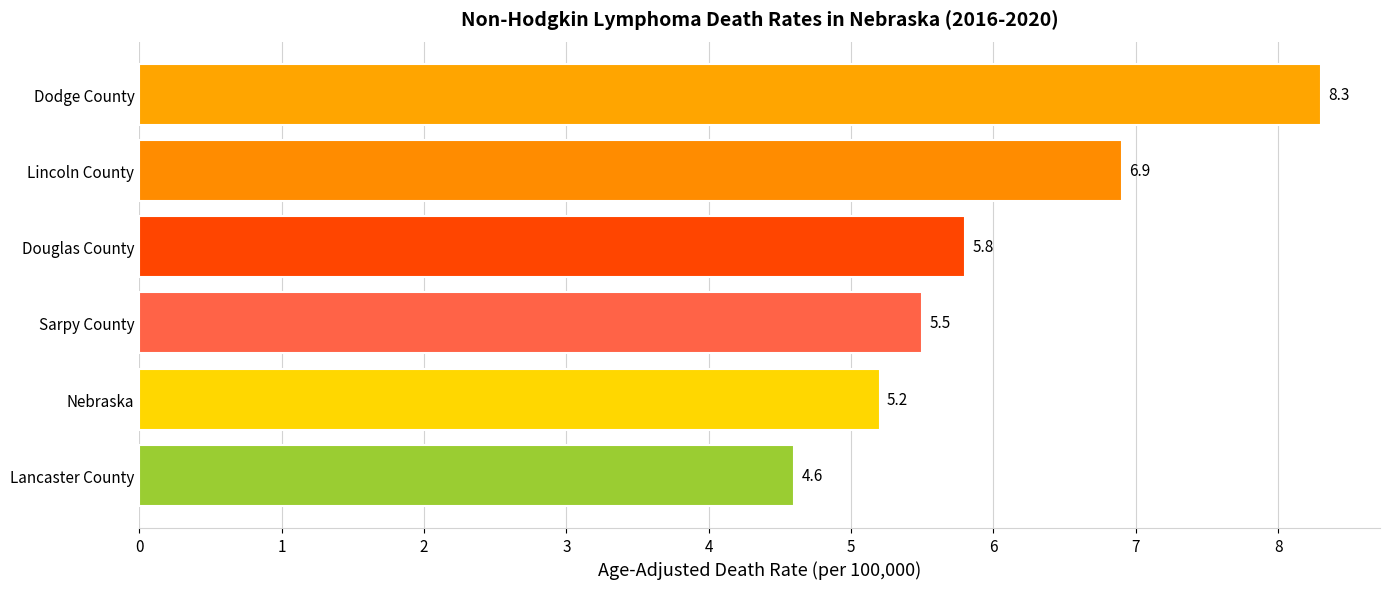

How many bars are there in total?

6